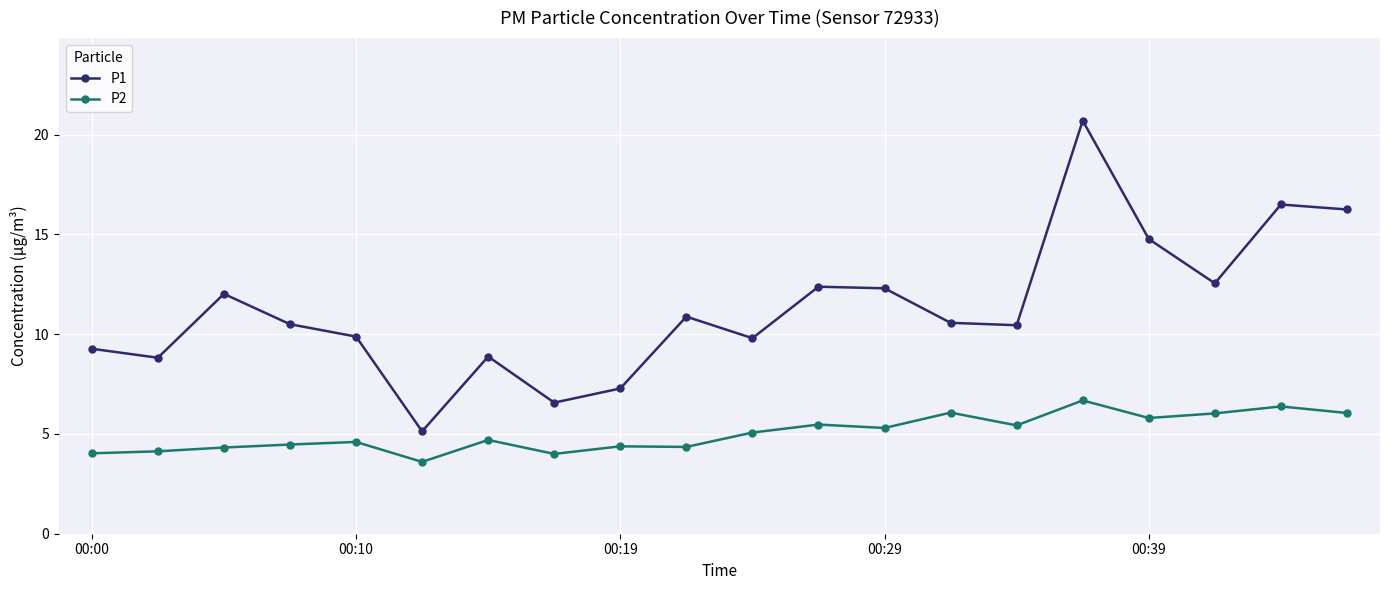

Which series has the largest range (max minus min)?

P1